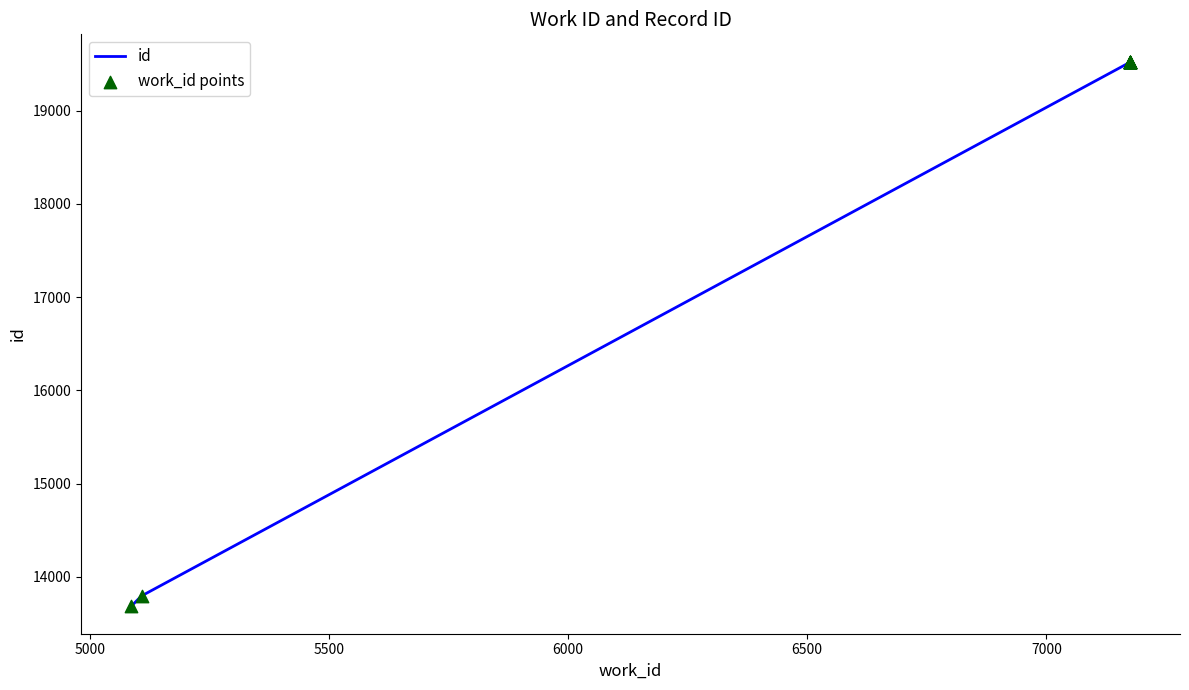

What are all the series names shown in the legend?

id, work_id points